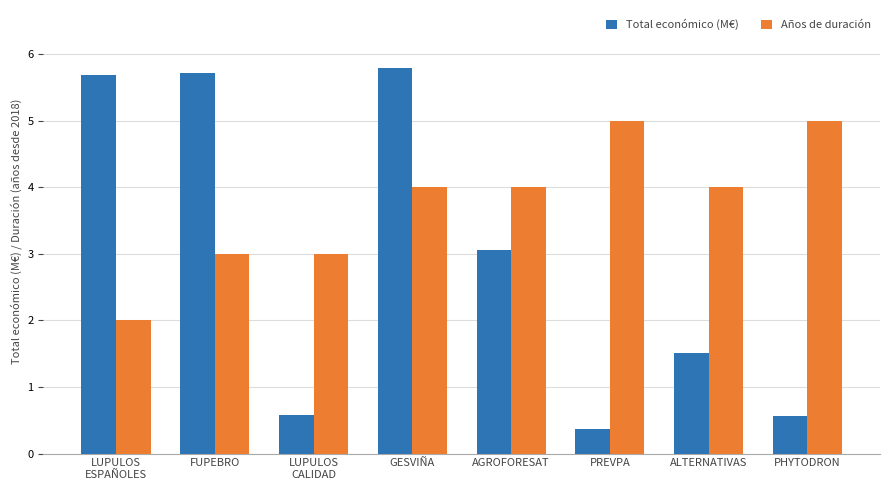

Rank the series by their average value, from highest to lowest.

Años de duración, Total económico (M€)